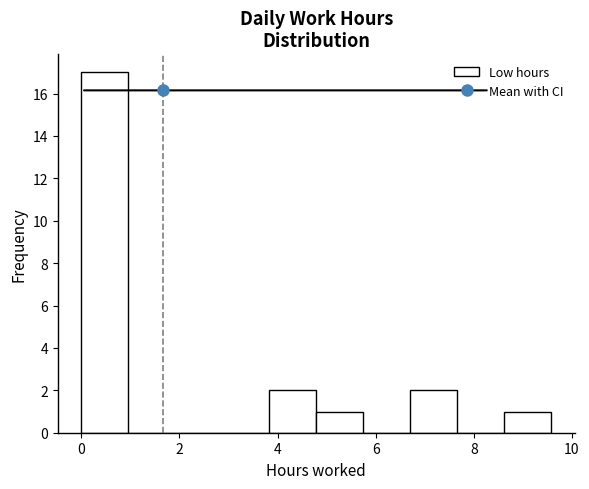

How tall is the bar that spans 0.0 to 1.0 on the x-axis? Neither the bar edges nor the heights are printed on the chart, so give them approximately, as read against the axes.

17